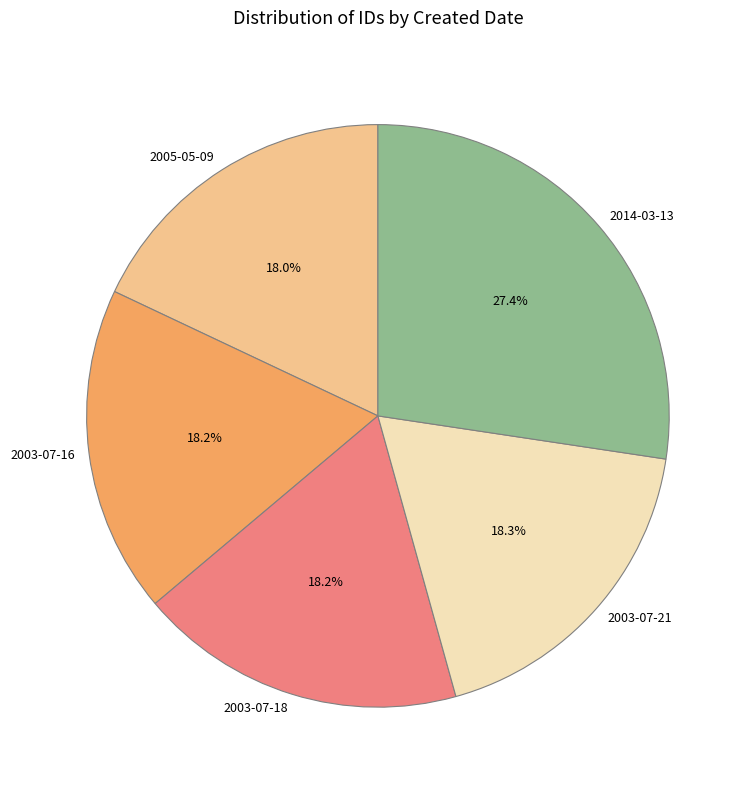

Is there a majority slice in this chart?

No